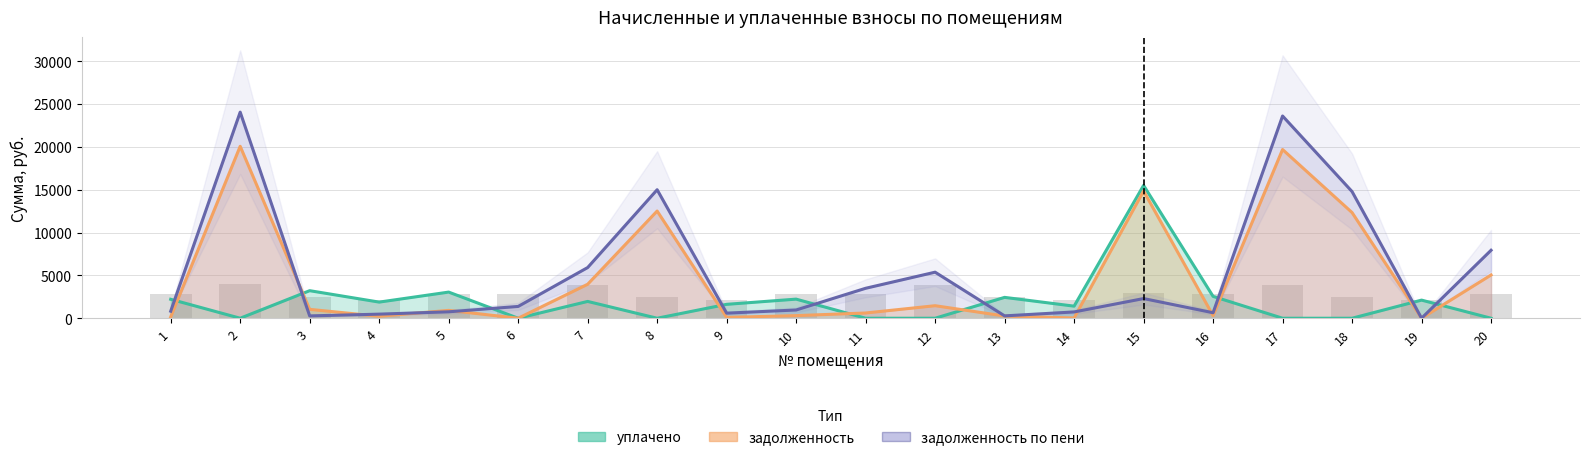

At which label does задолженность first exceed 915?

2